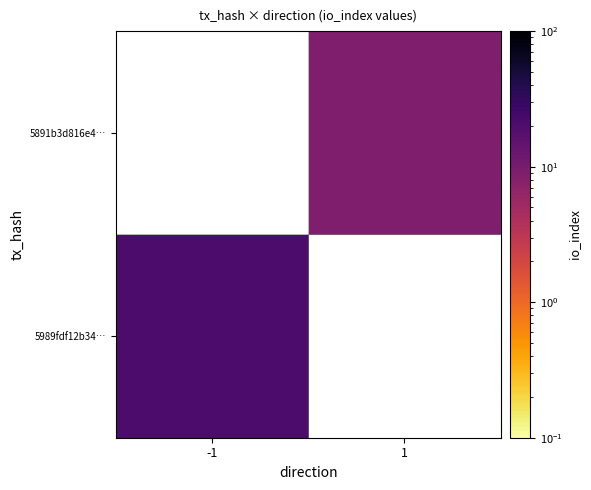

At which label does 5891b3d816e4… reach its peak?

-1